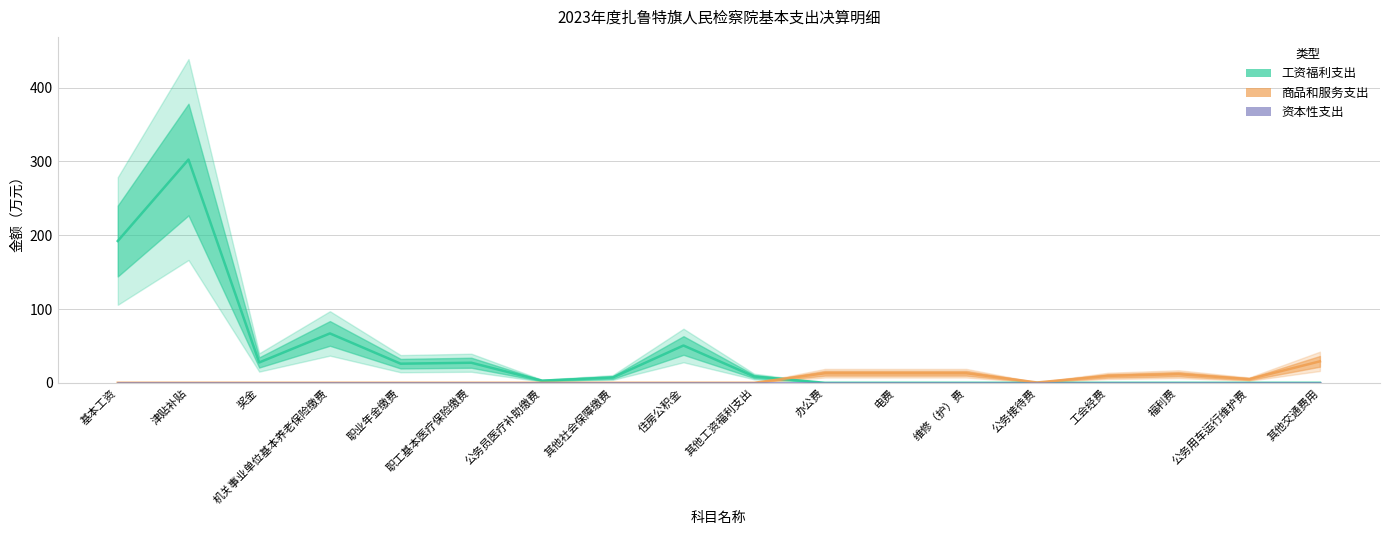

Which has a higher value, 住房公积金 or 职业年金缴费?

住房公积金